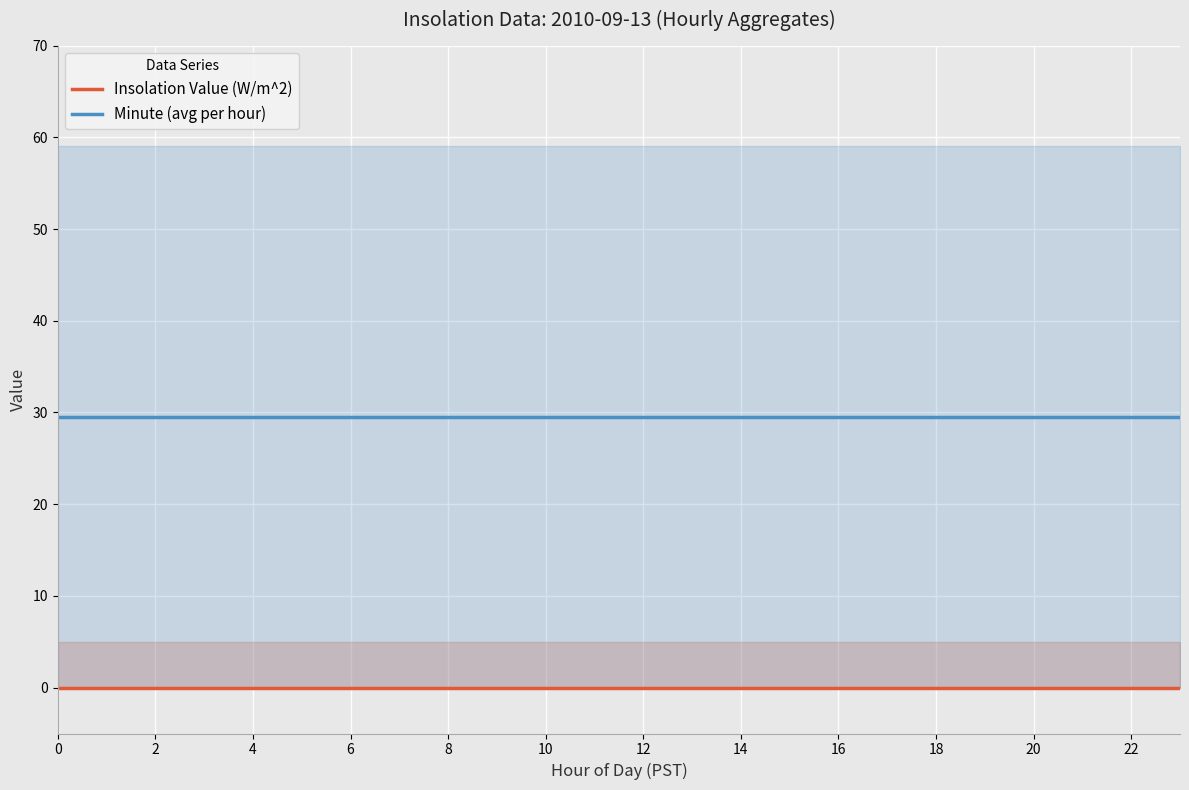

Is it true that Minute (avg per hour) equals 29.5 at 15?

True